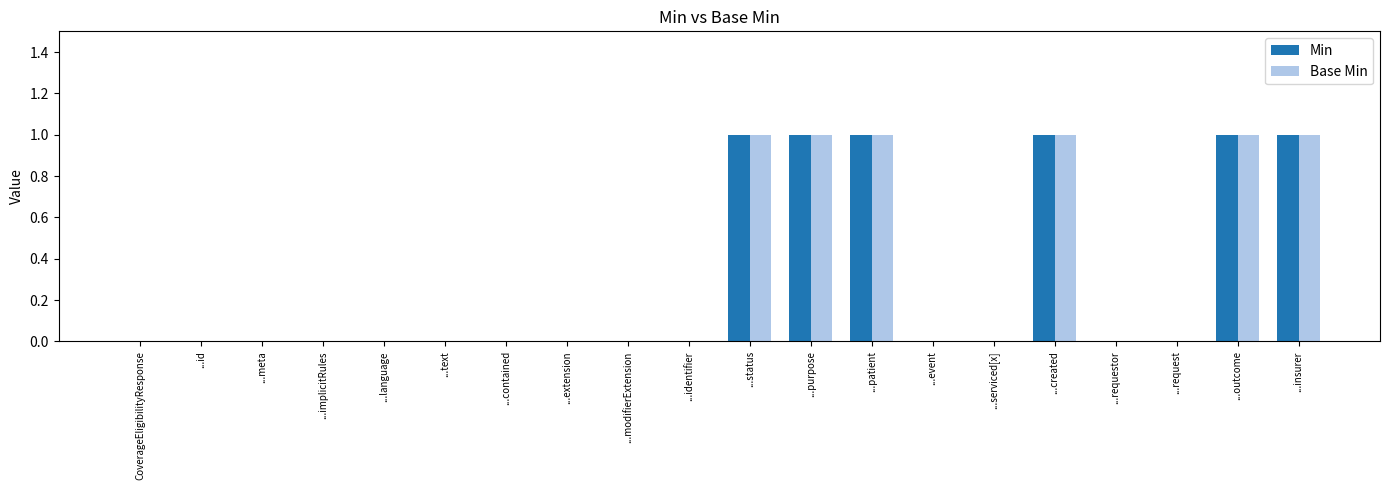

What is the sum of all Min values?

6